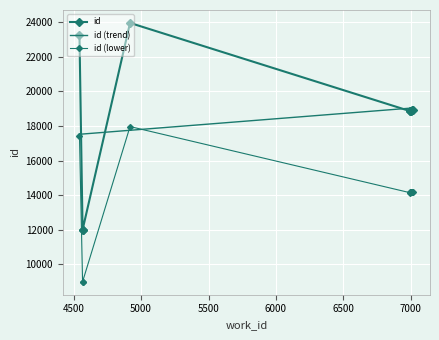

True or false: there are more than 2 points higher than both neighbors.

False